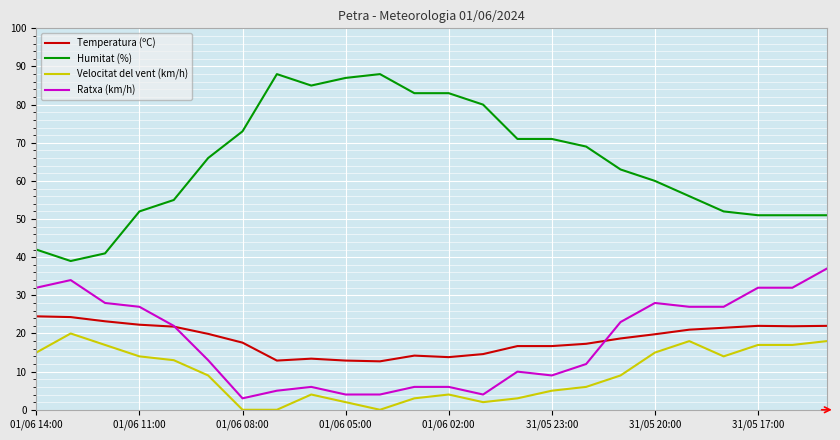

Which series has the largest range (max minus min)?

Humitat (%)